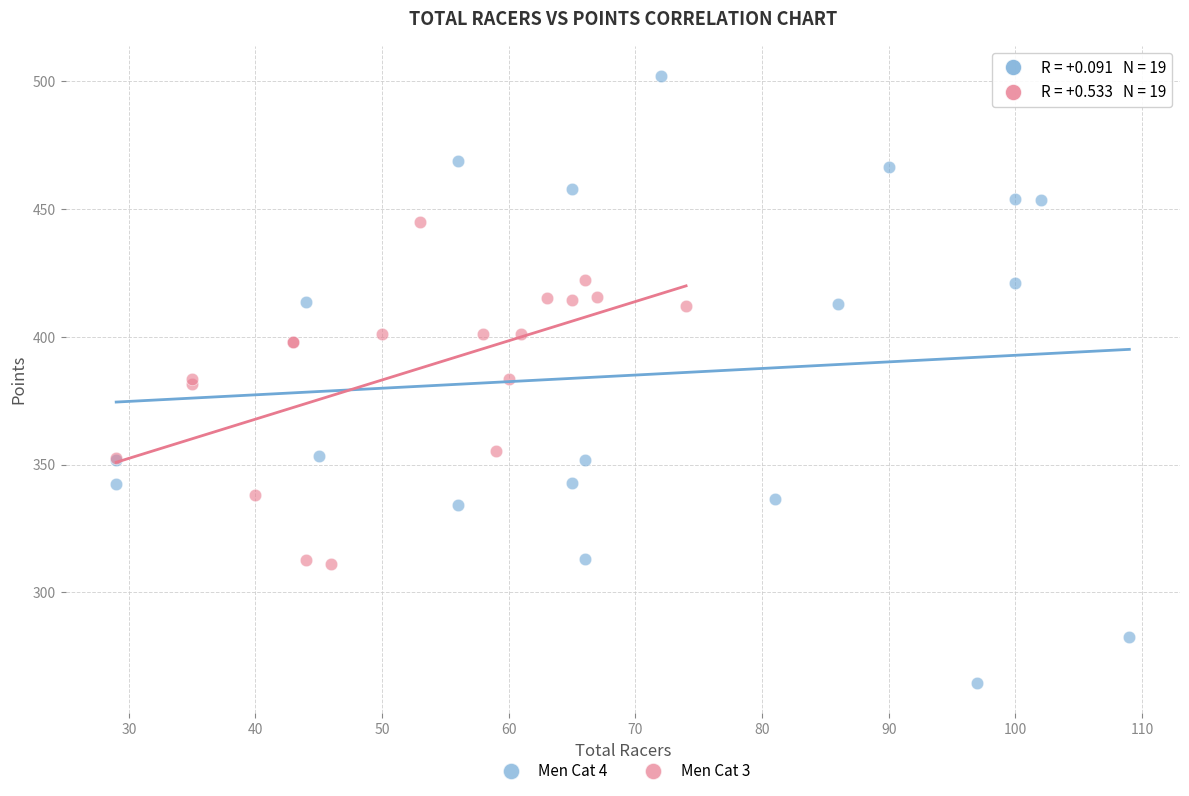

Which series reaches the minimum Y coordinate?

Men Cat 4